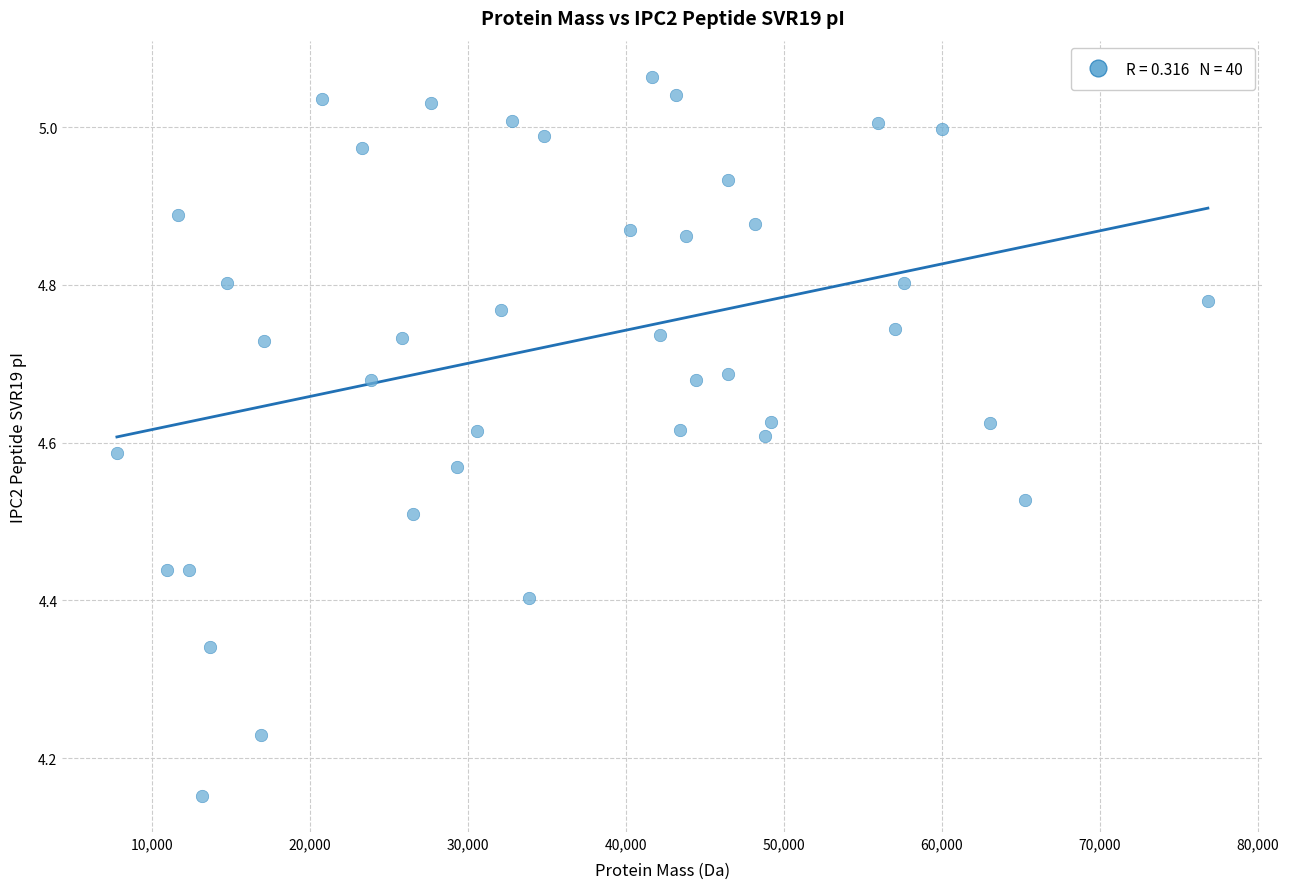

What is the range of X values (max minus min)?

69057.0